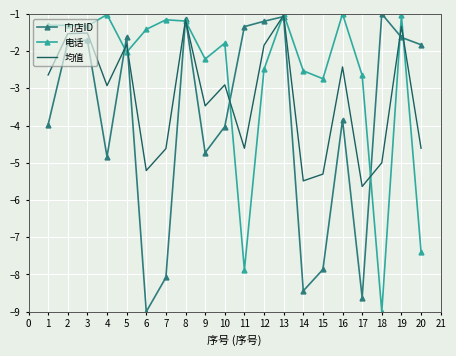

Which series has the largest total across all categories?

电话